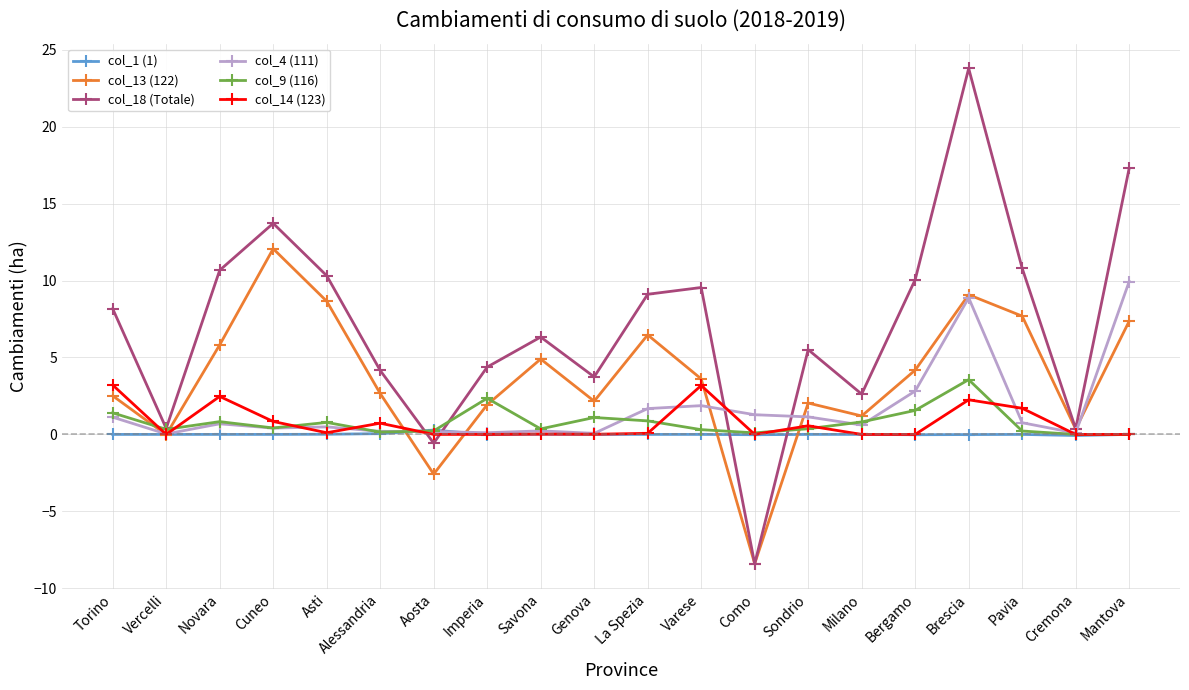

What is the value of the col_14 (123) point at the 14th from the left?

0.6